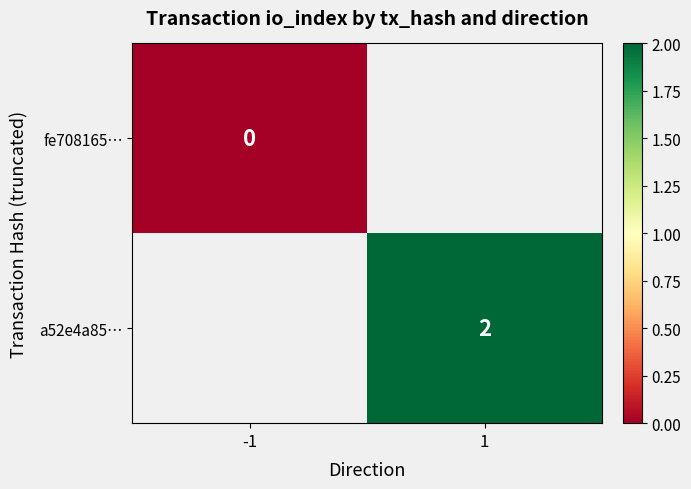

Is the value of a52e4a85… at 1 greater than the value of fe708165… at -1?

Yes